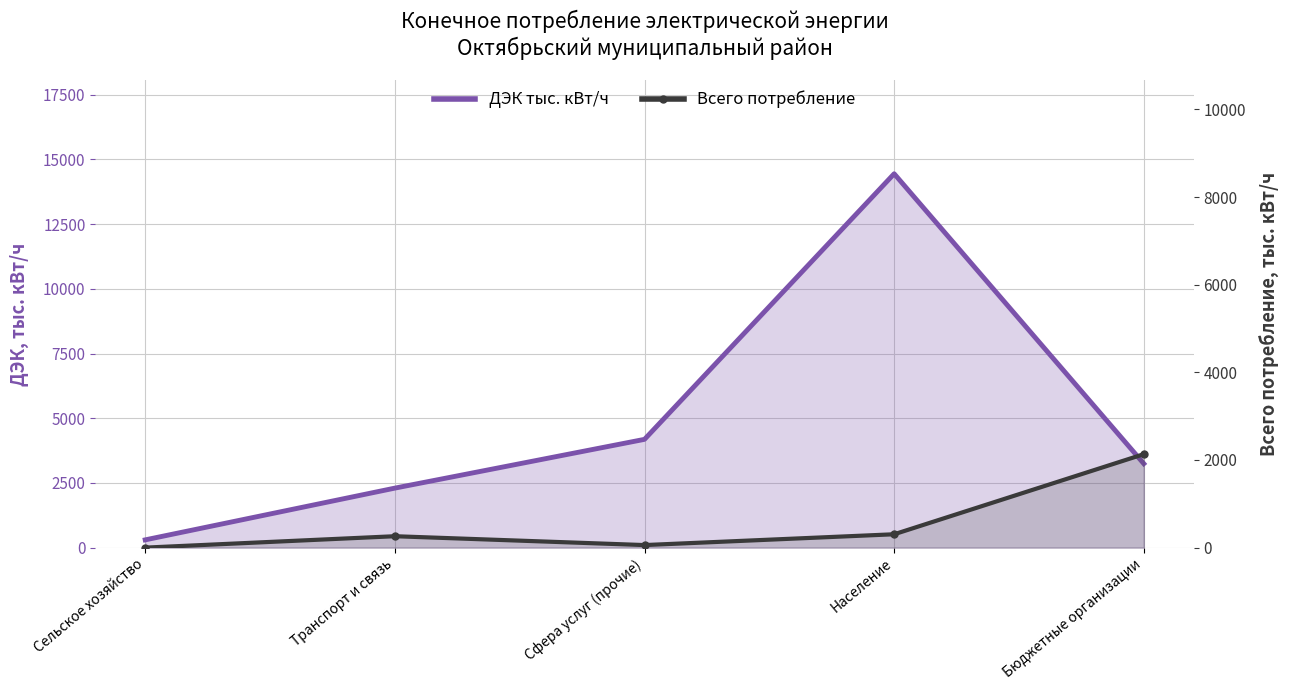

What is the minimum value for ДЭК тыс. кВт/ч?

300.0